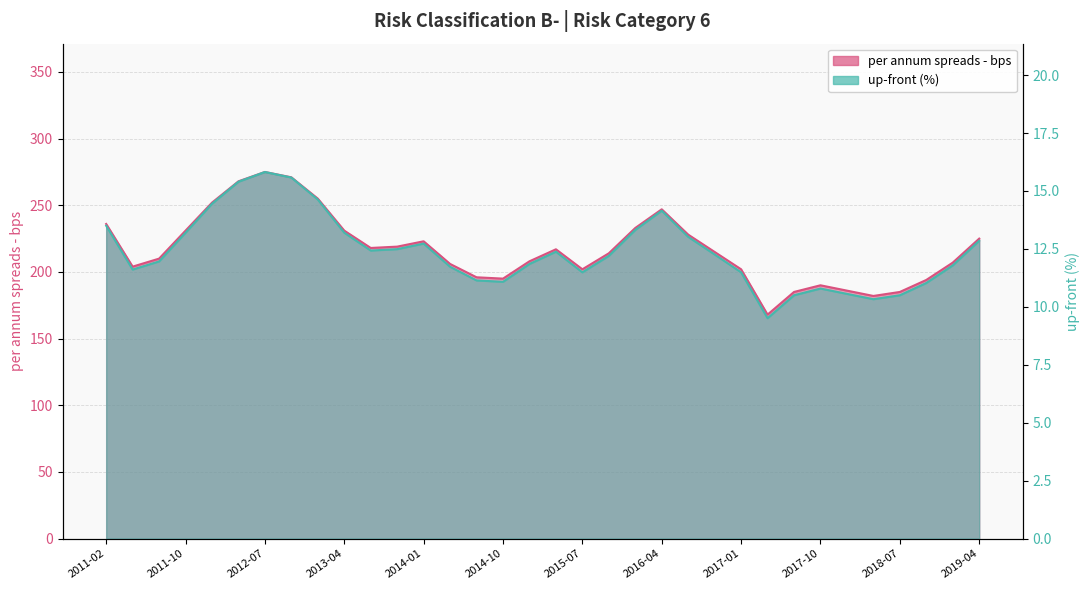

True or false: per annum spreads - bps has more than 1 points higher than both neighbors.

True